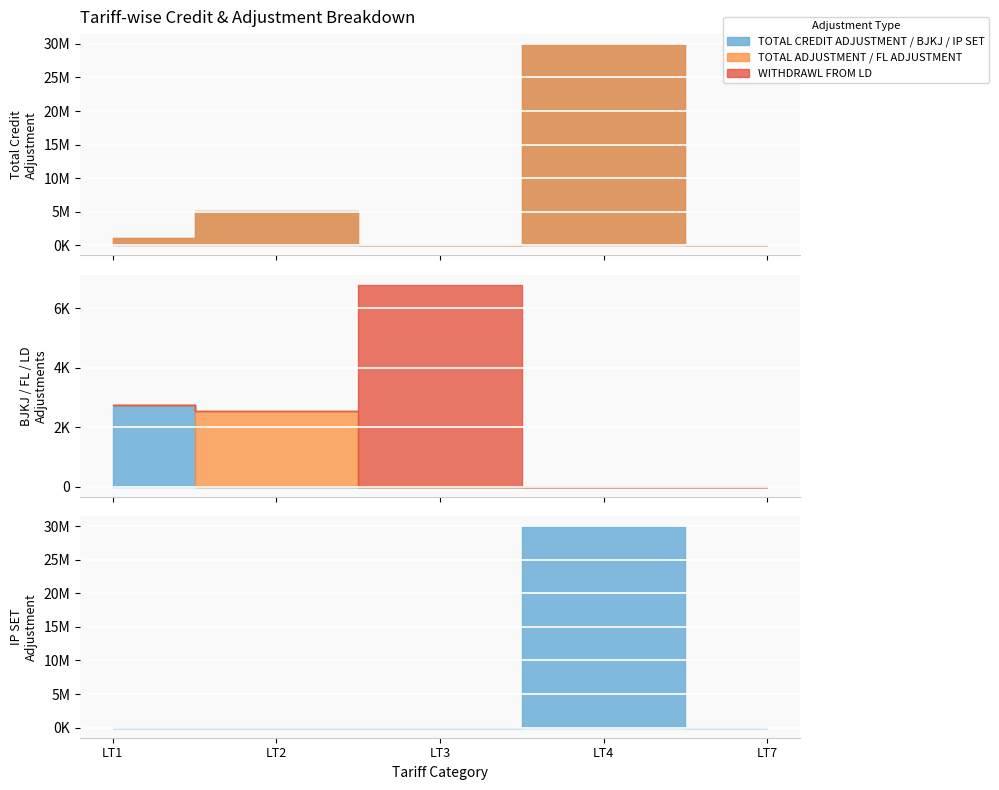

What is the spread (max minus min) of values at LT1?

1045376.7